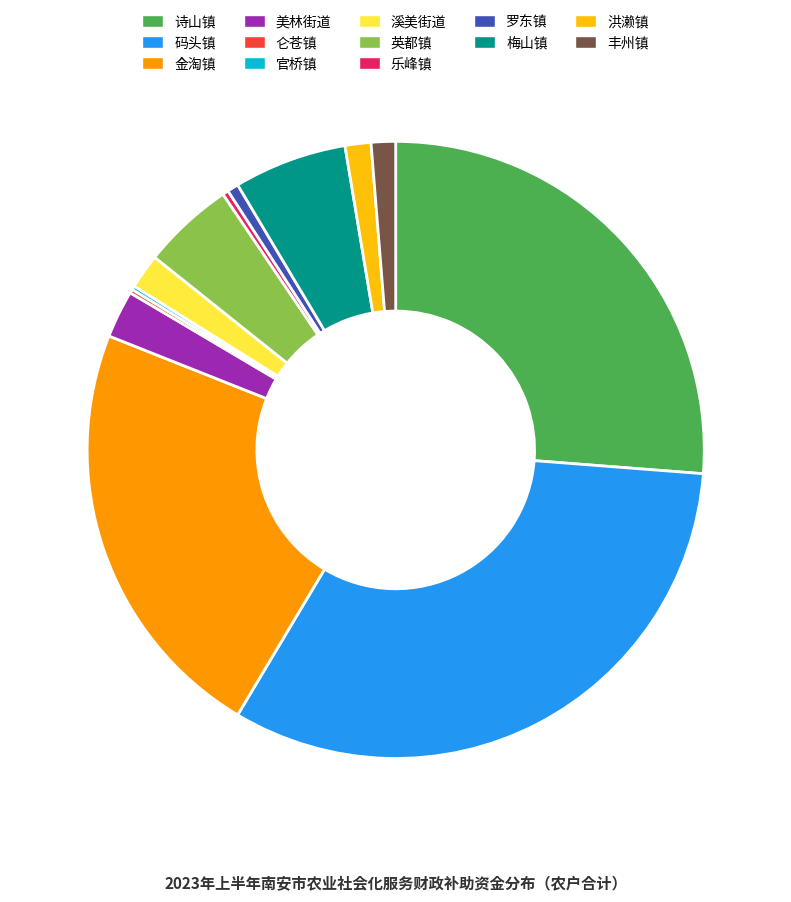

Which slice is the largest?

码头镇